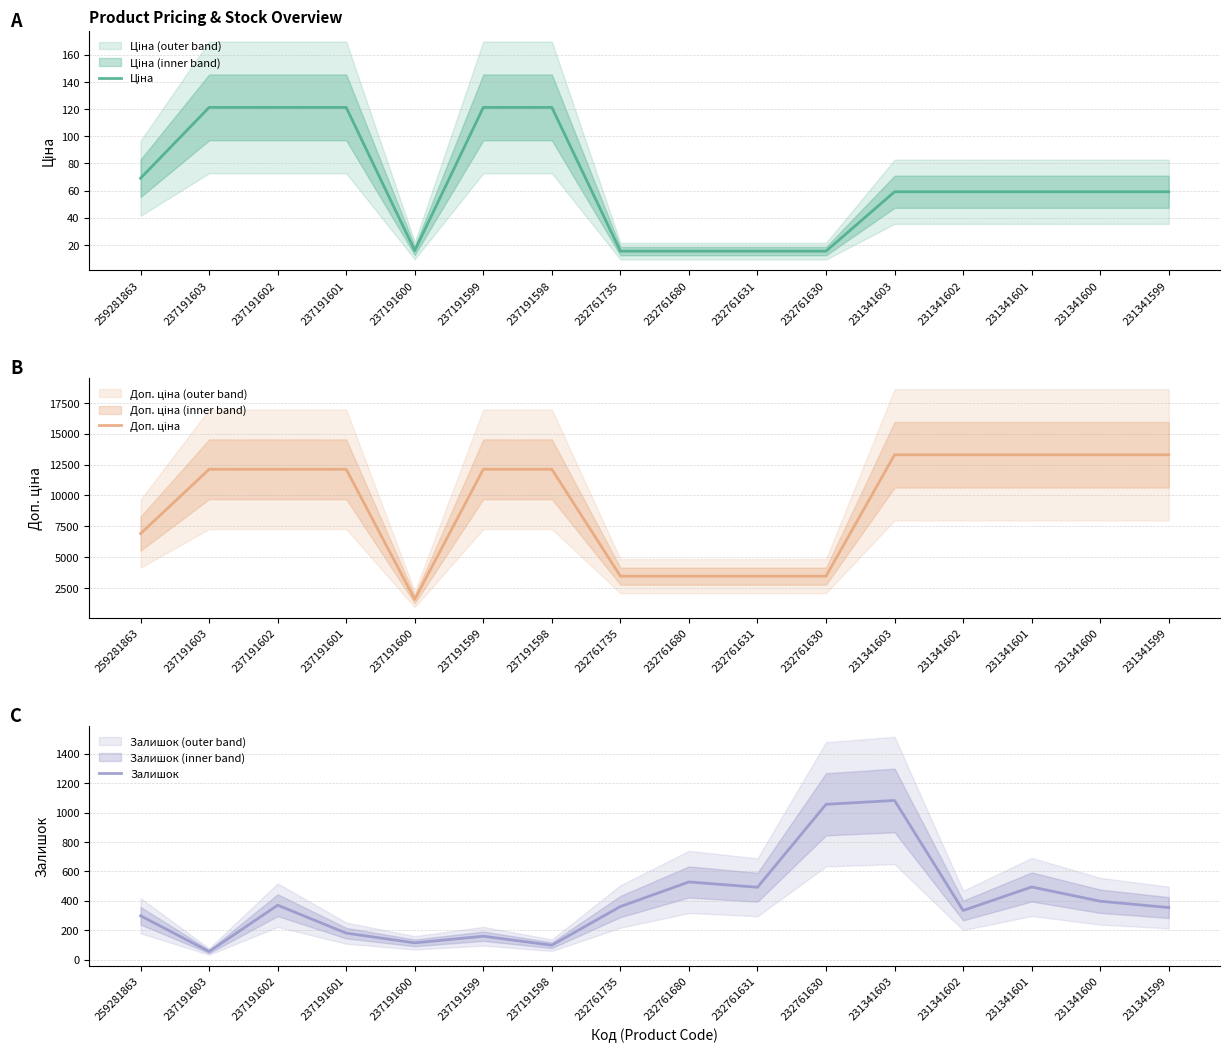

Rank the categories by Залишок value from highest to lowest.

231341603, 232761630, 232761680, 231341601, 232761631, 231341600, 237191602, 232761735, 231341599, 231341602, 259281863, 237191601, 237191599, 237191600, 237191598, 237191603